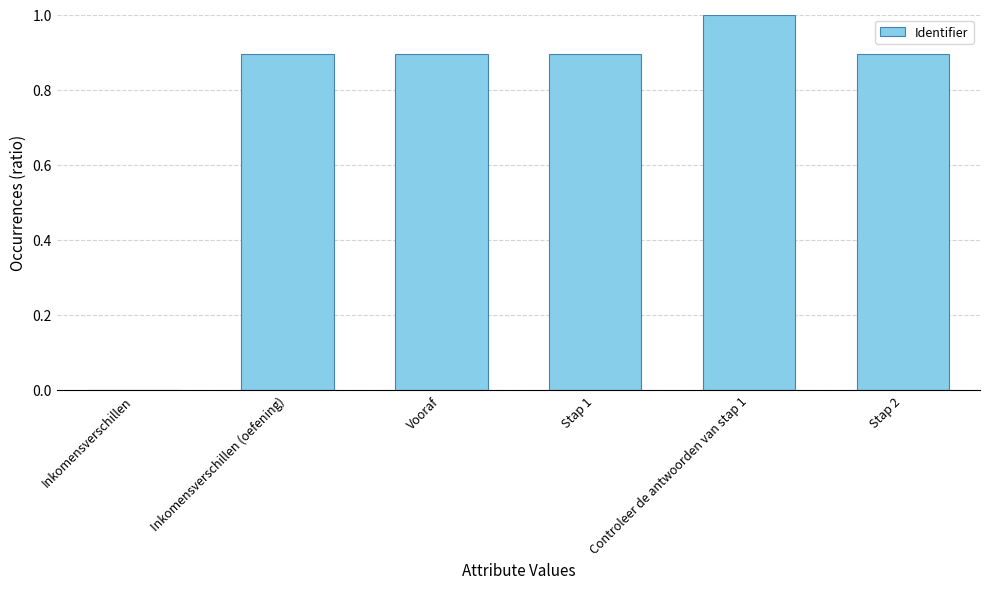

The chart shows a value of 1.8 at Controleer de antwoorden van stap 1. True or false?

False